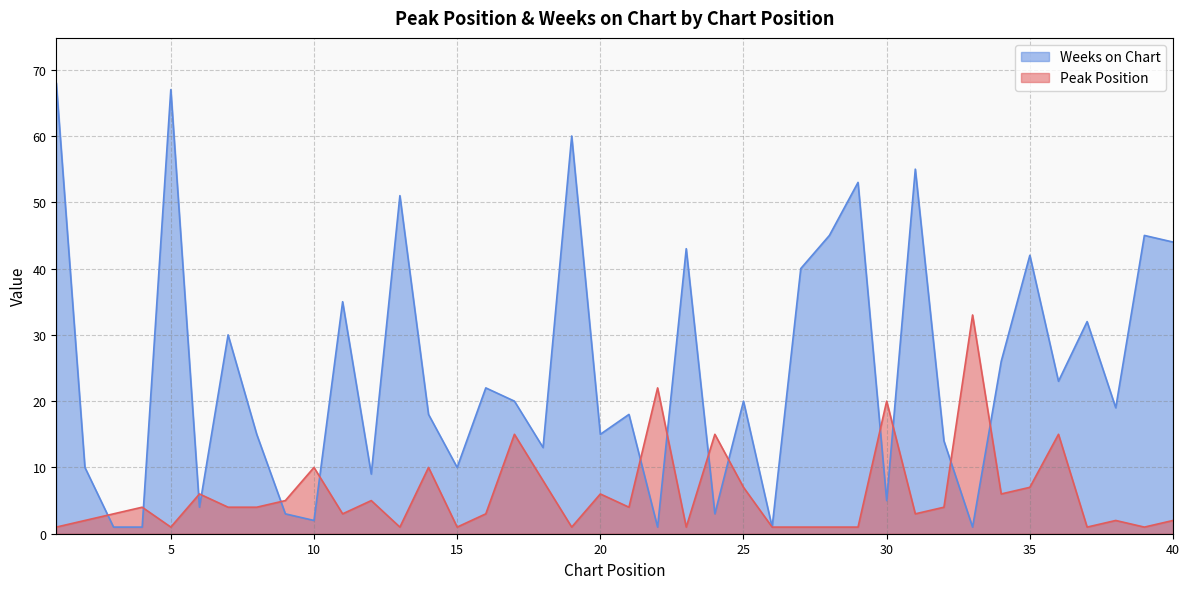

Rank the series by their average value, from highest to lowest.

Weeks on Chart, Peak Position